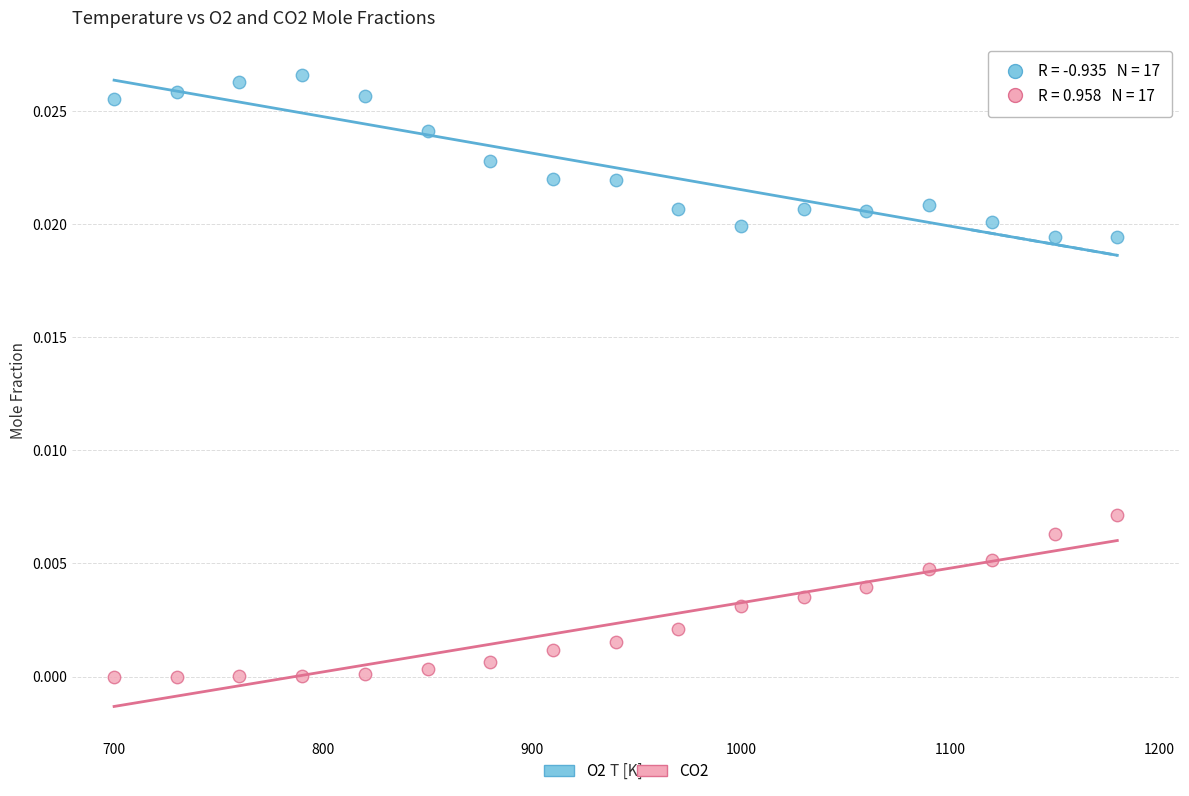

Which series reaches the maximum Y coordinate?

O2